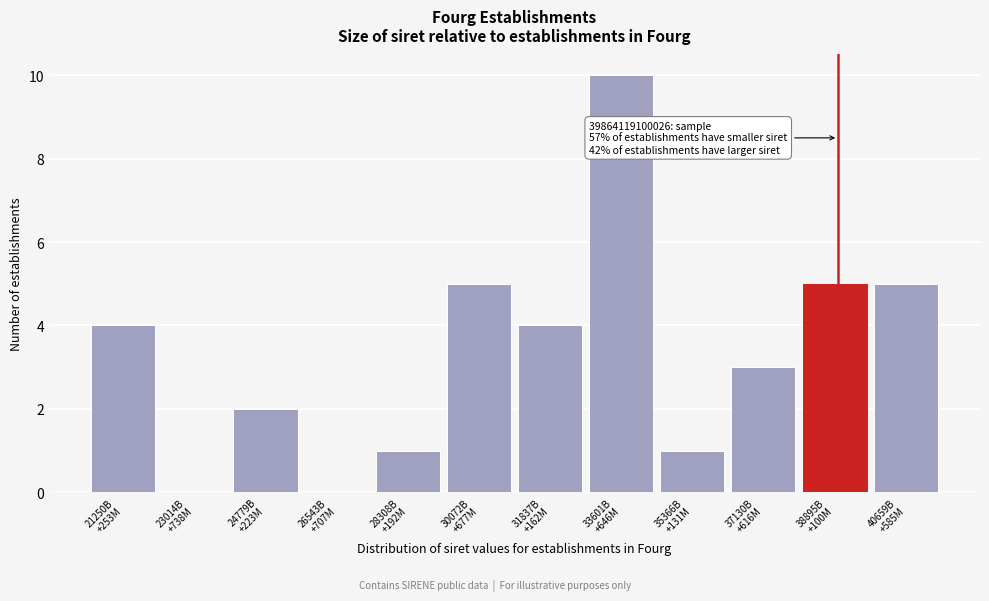

What is the greatest value displayed?

10